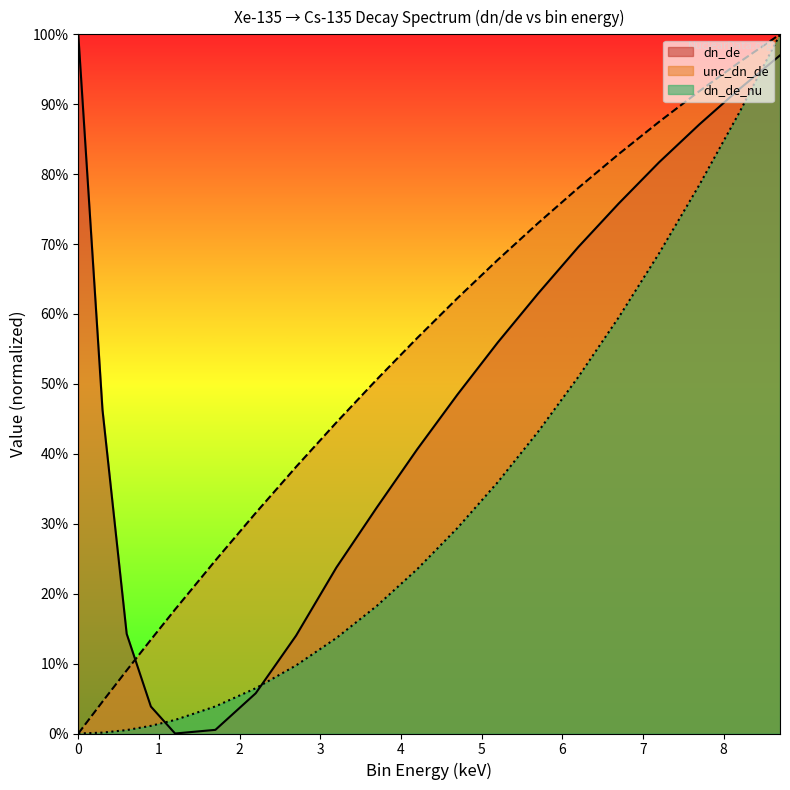

List the labels in order of dn_de value, largest first.

0.0, 8.7, 8.2, 7.7, 7.2, 6.7, 6.2, 5.7, 5.2, 4.7, 0.3, 4.2, 3.7, 3.2, 0.6, 2.7, 2.2, 0.9, 1.7, 1.2